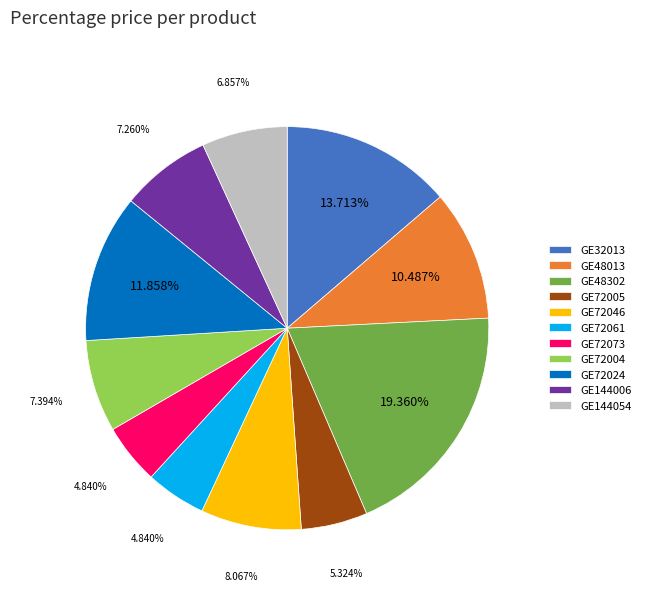

To the nearest percent, what is the combined percentage of GE32013 and GE48302?

33%